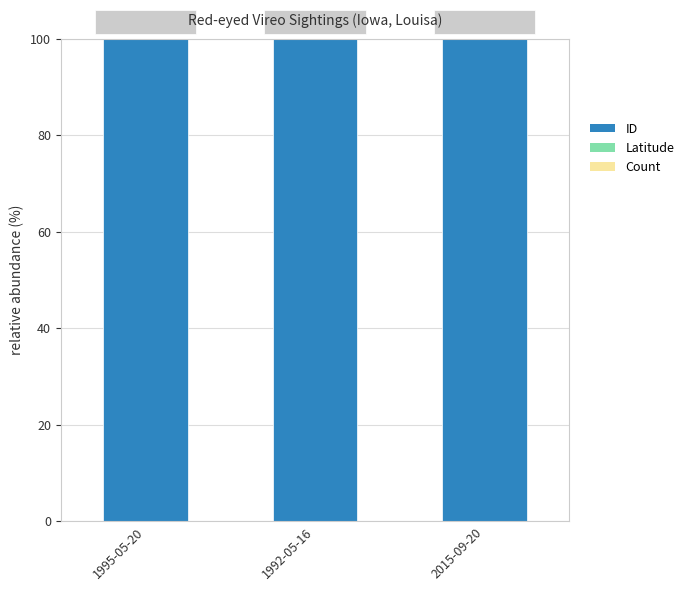

Is it true that ID equals 41.3 at 1992-05-16?

False